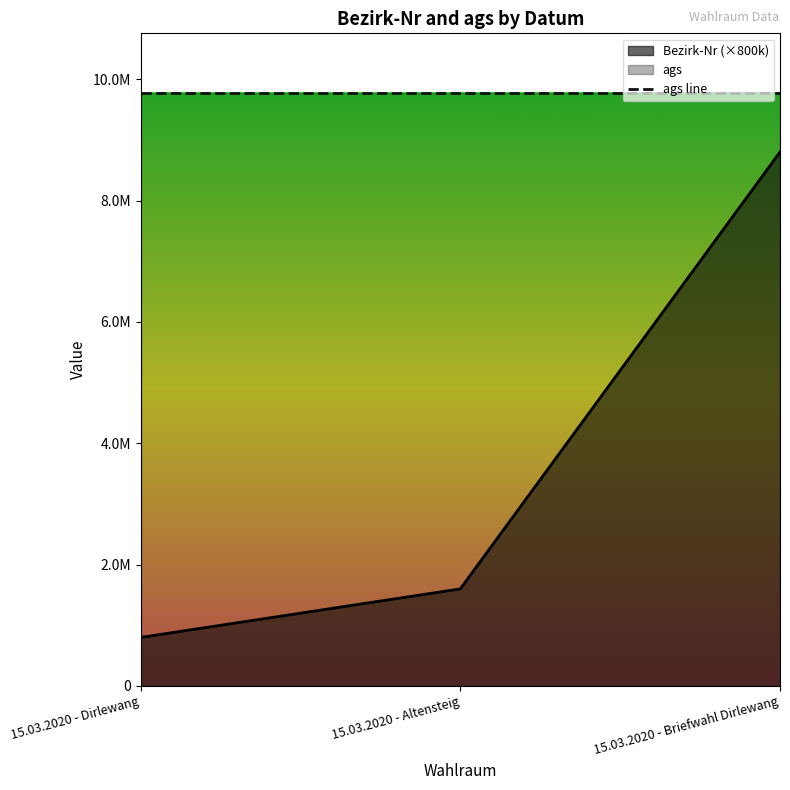

How many categories are shown in the chart?

3